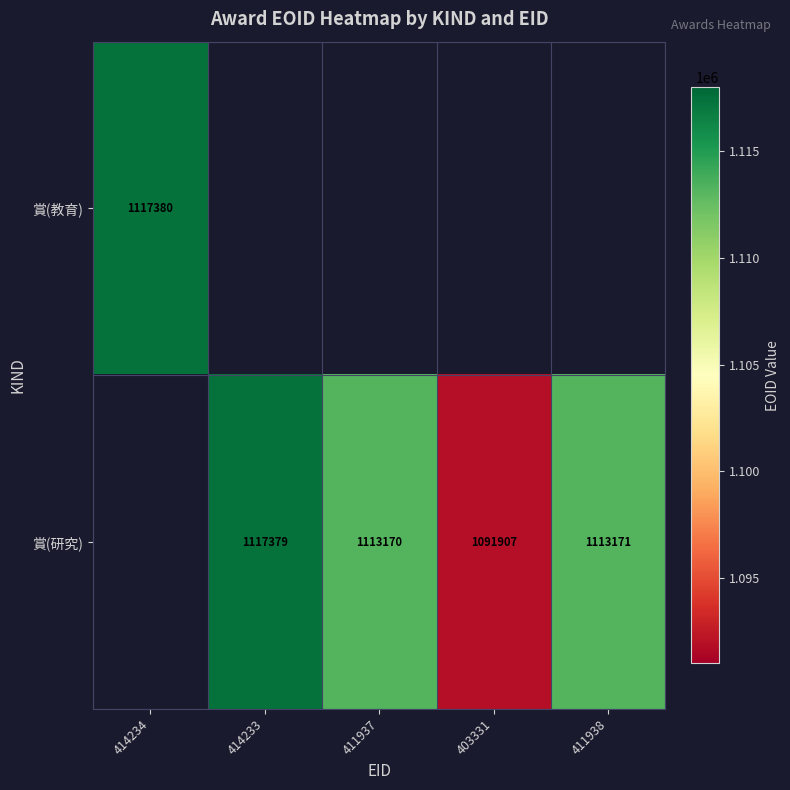

What is the greatest value displayed?

1117380.0